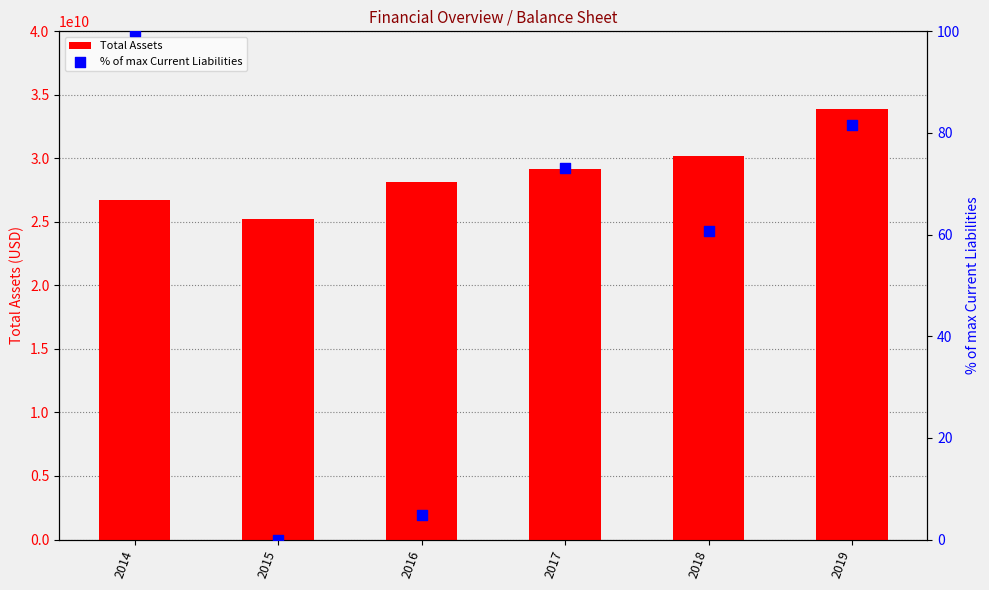

At how many categories does at least one series exceed 15807170916?

6